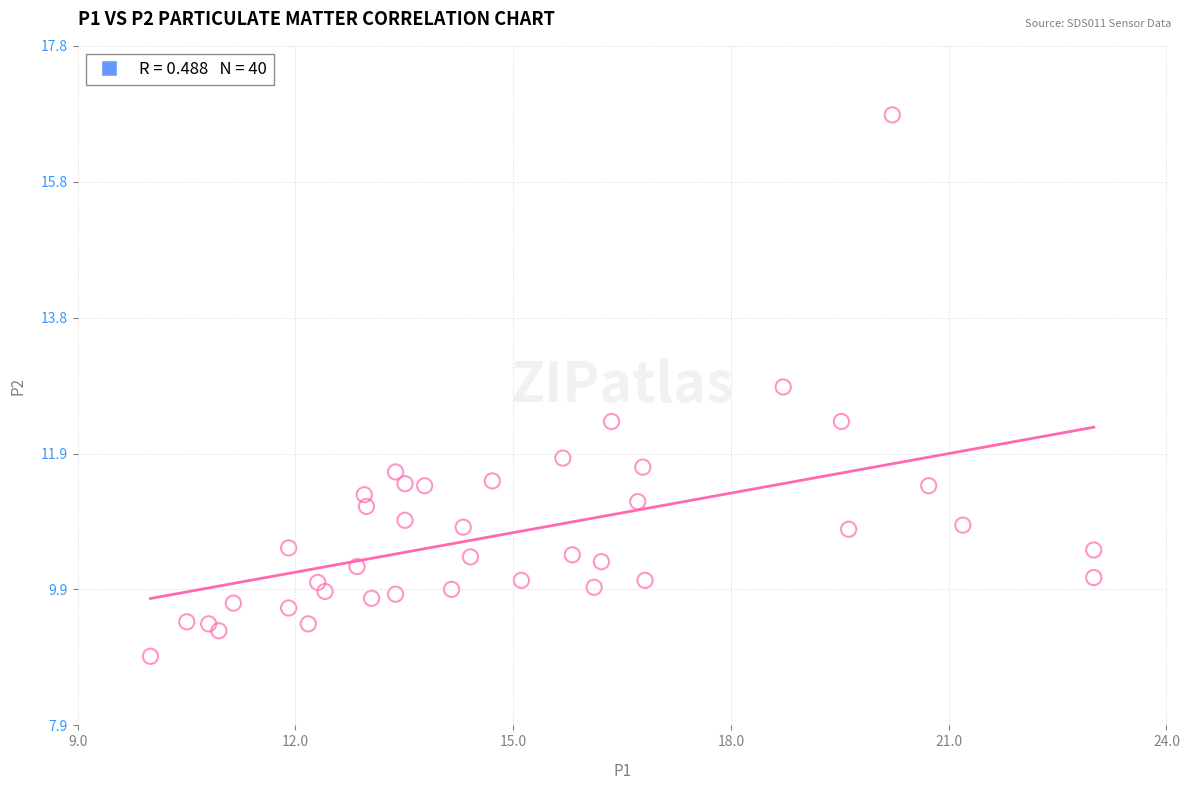

What Y value in the scatter plot is closest to 12?

11.8